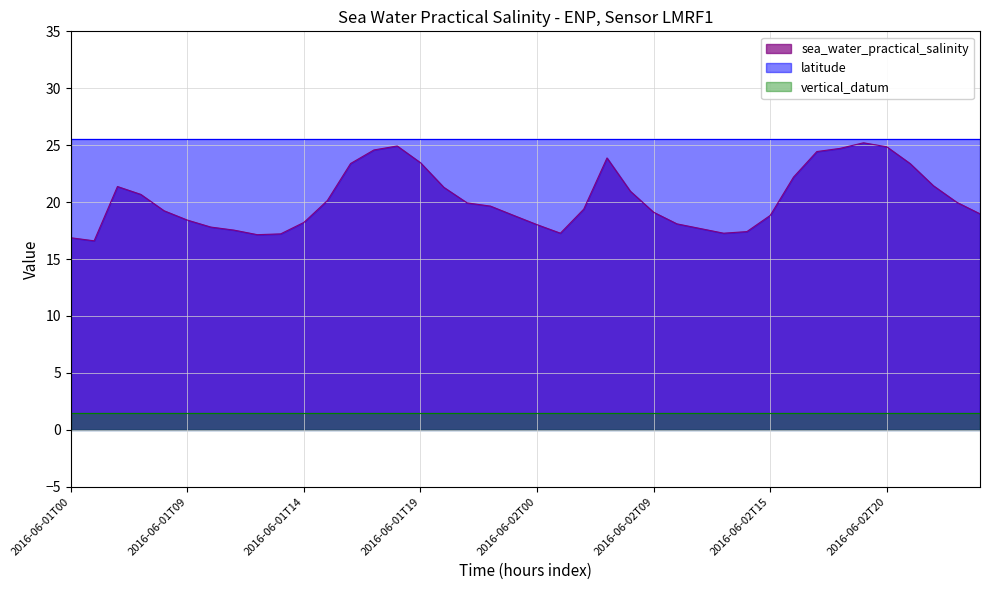

The value of vertical_datum at 2016-06-01T20 is 1.5. True or false?

True